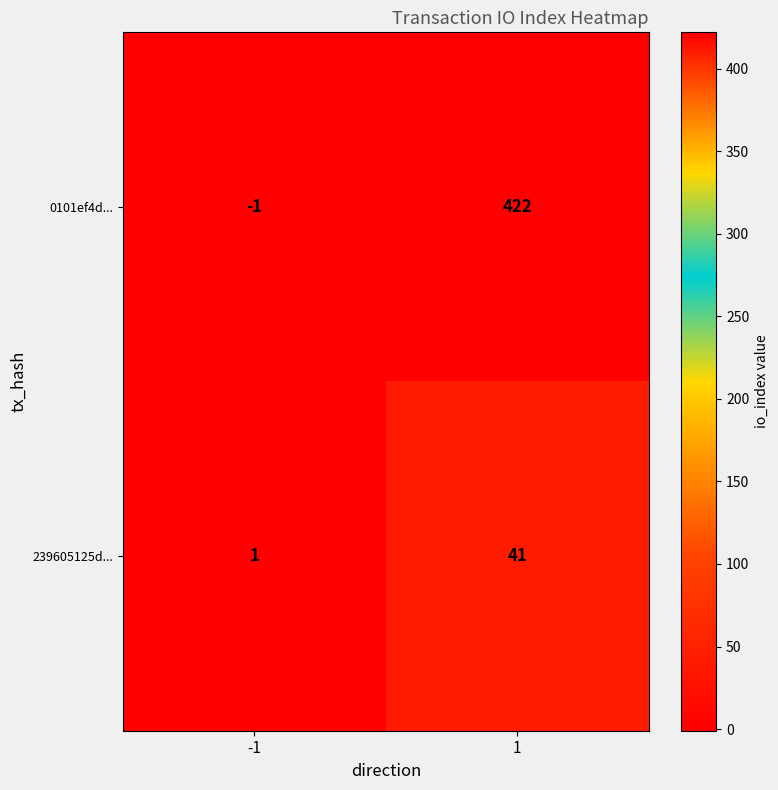

Which series has the largest total across all categories?

0101ef4d...